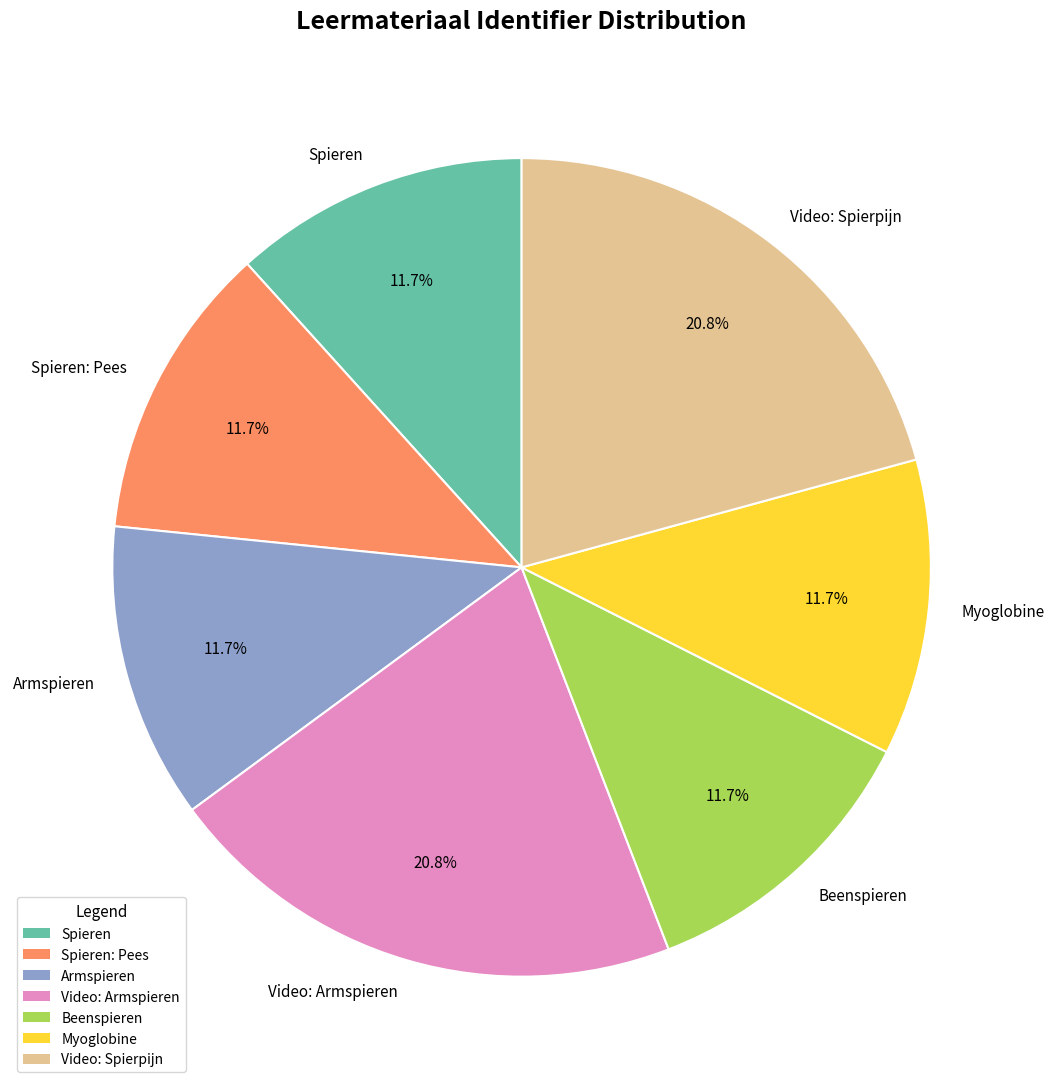

What percentage is the Spieren slice, to the nearest percent?

12%